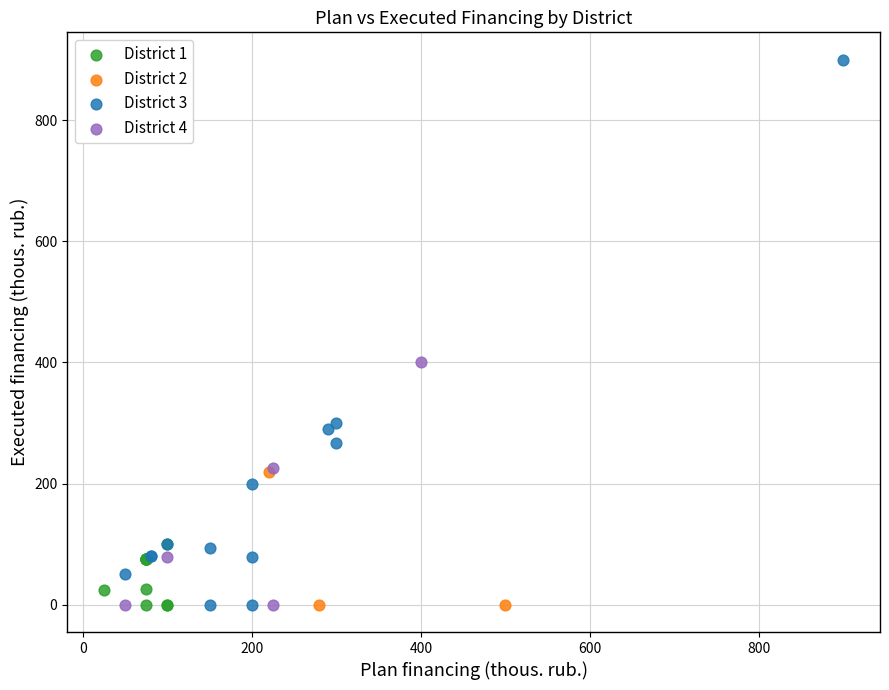

Which series reaches the maximum Y coordinate?

District 3